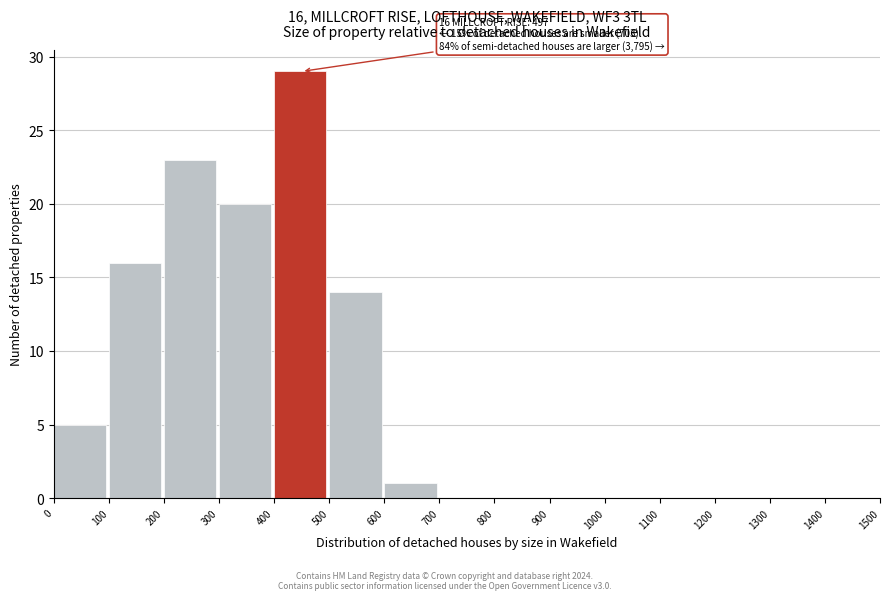

Which range on the x-axis has the tallest bar?

400 to 500